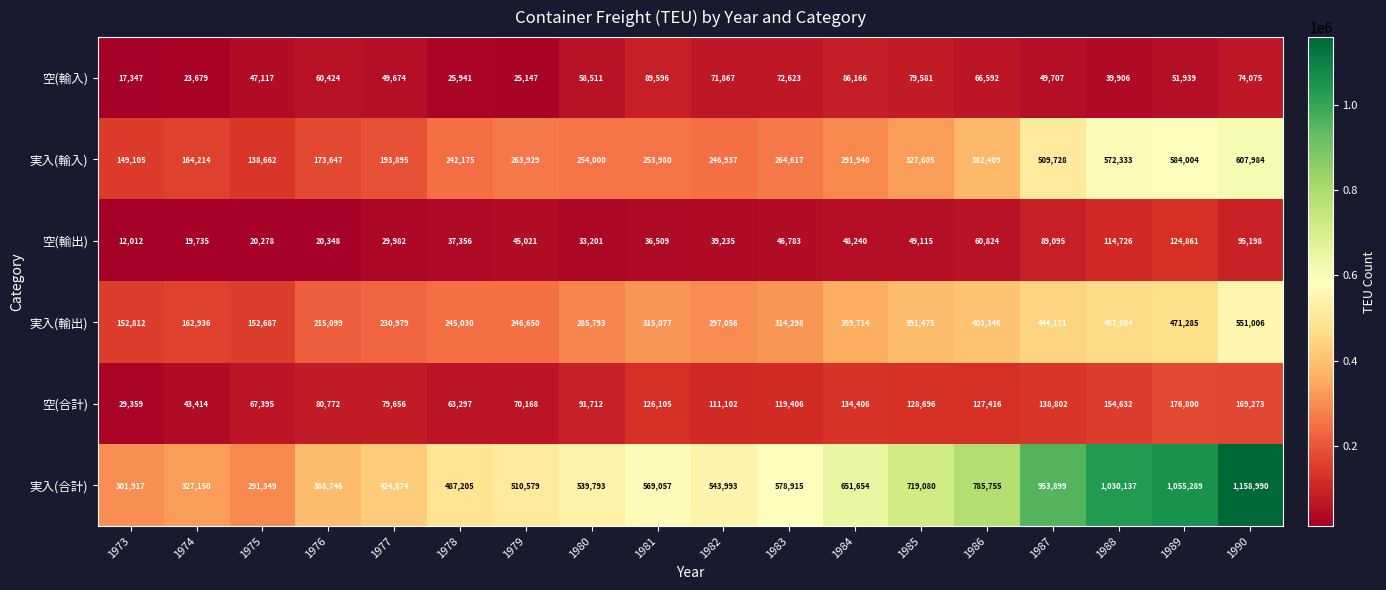

How many series are shown in this chart?

6